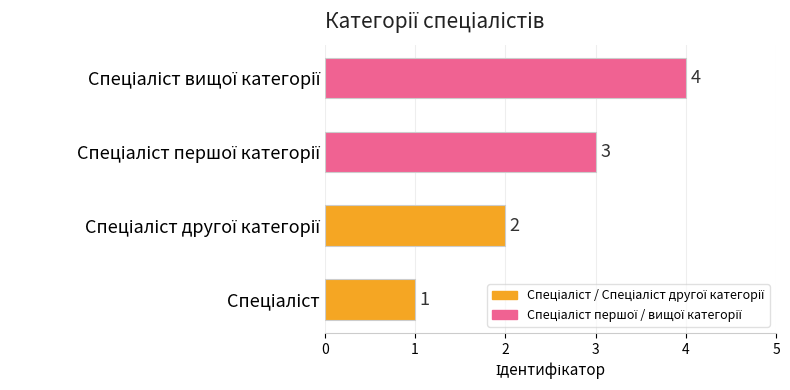

Count the values in the range 2 to 4.

3